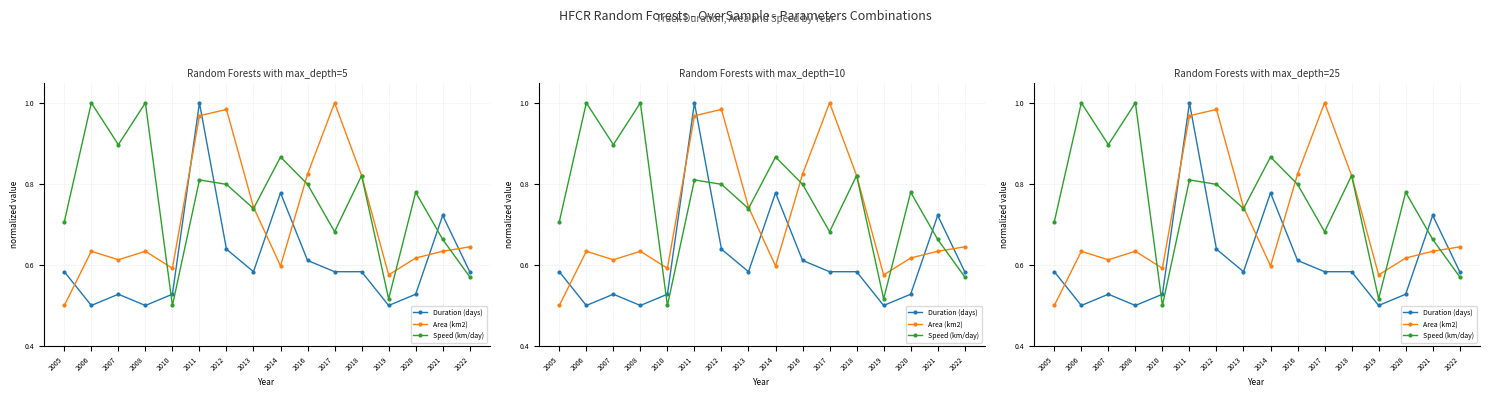

How many data points does each series have?

16